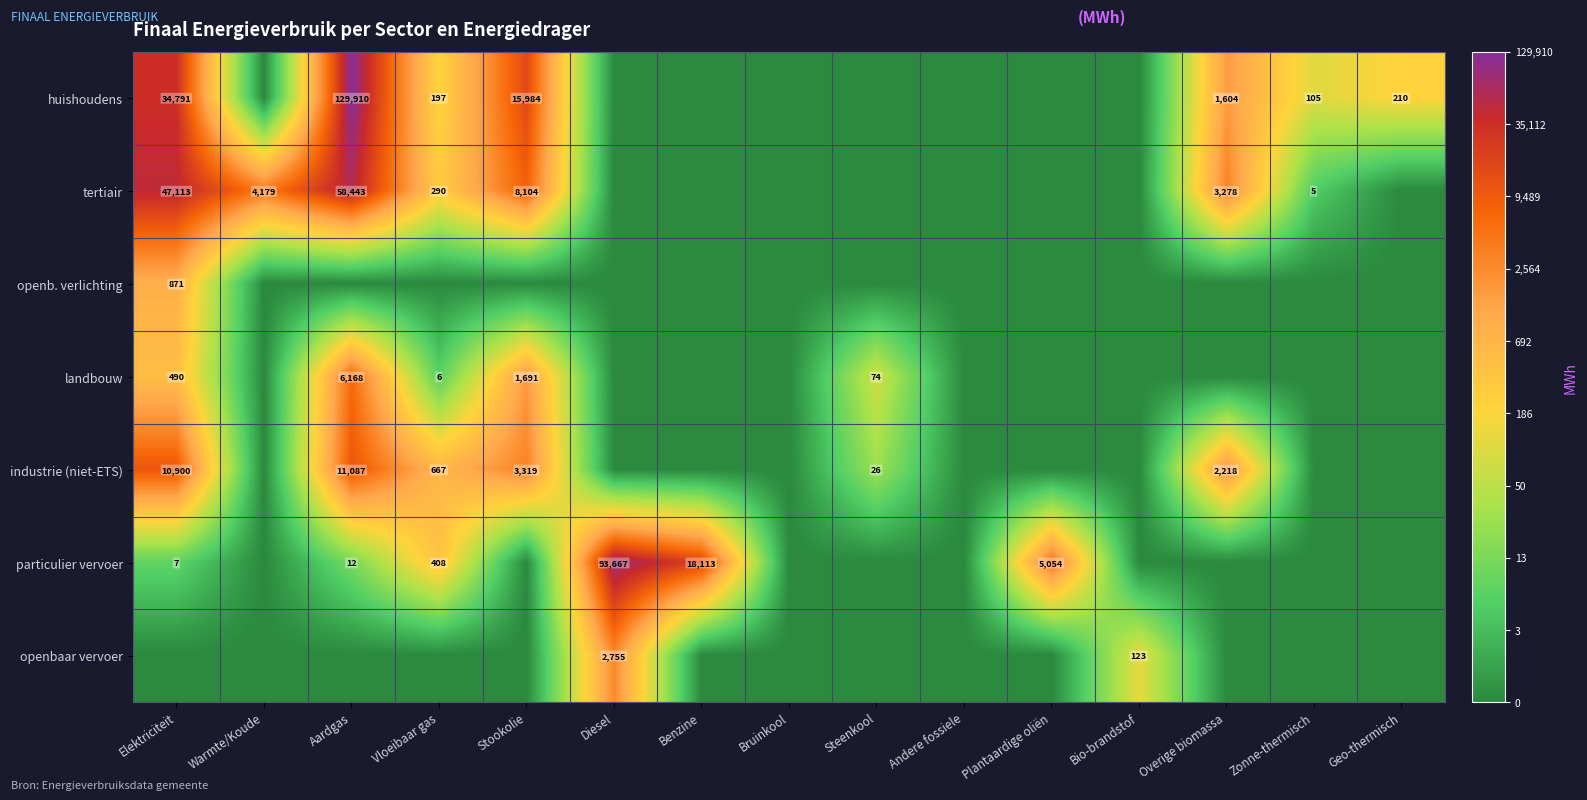

Is the value of openbaar vervoer at Bio-brandstof greater than the value of particulier vervoer at Benzine?

No